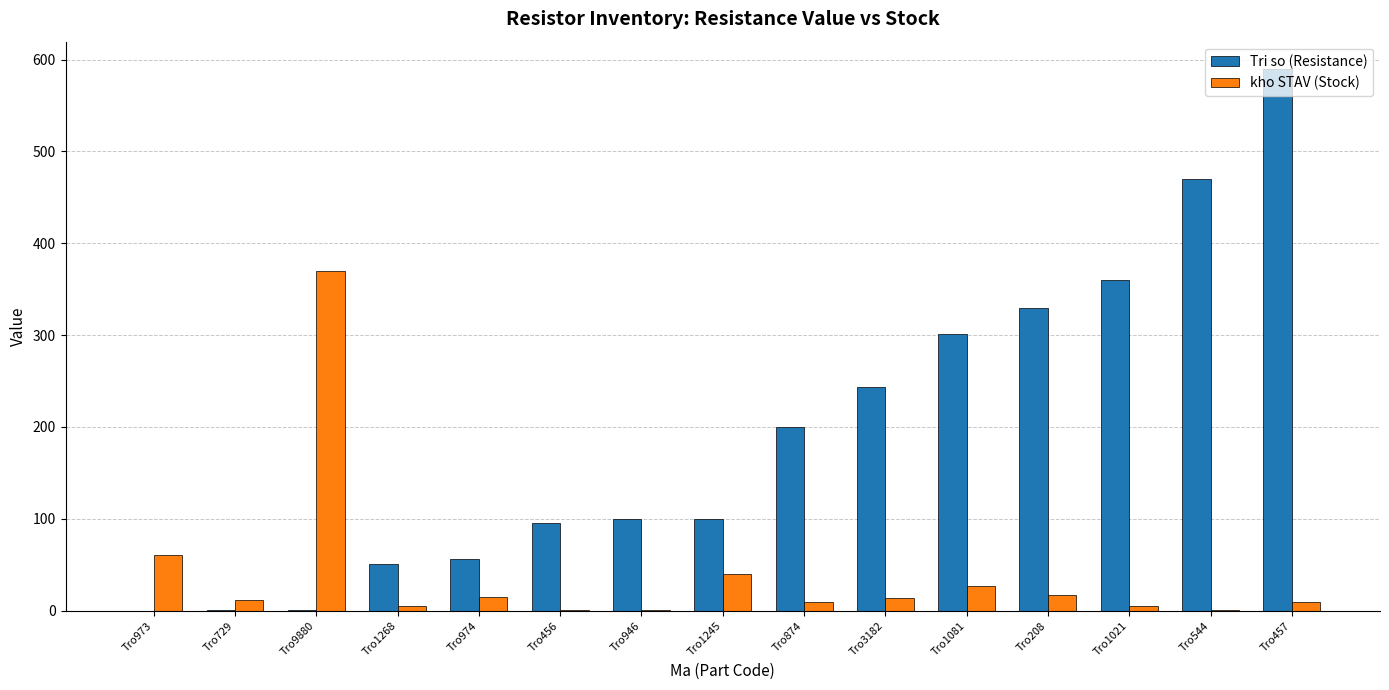

Which series has the widest spread of values?

Tri so (Resistance)